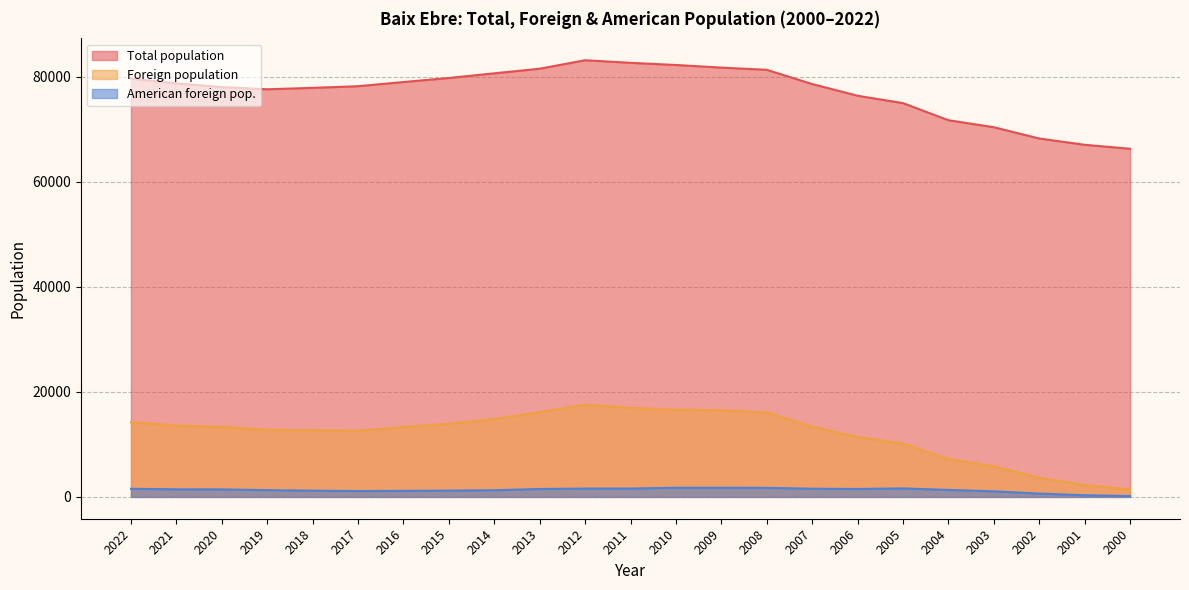

Rank the categories by Total population value from highest to lowest.

2012, 2011, 2010, 2009, 2013, 2008, 2014, 2015, 2022, 2016, 2021, 2007, 2017, 2020, 2018, 2019, 2006, 2005, 2004, 2003, 2002, 2001, 2000